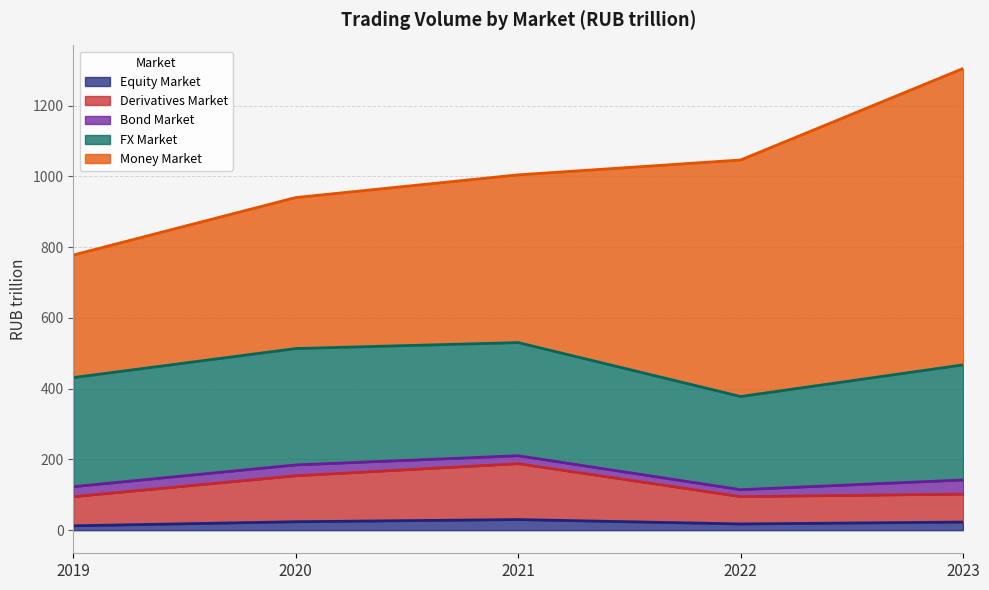

What is the value of the Derivatives Market point at the 5th from the left?

79.0